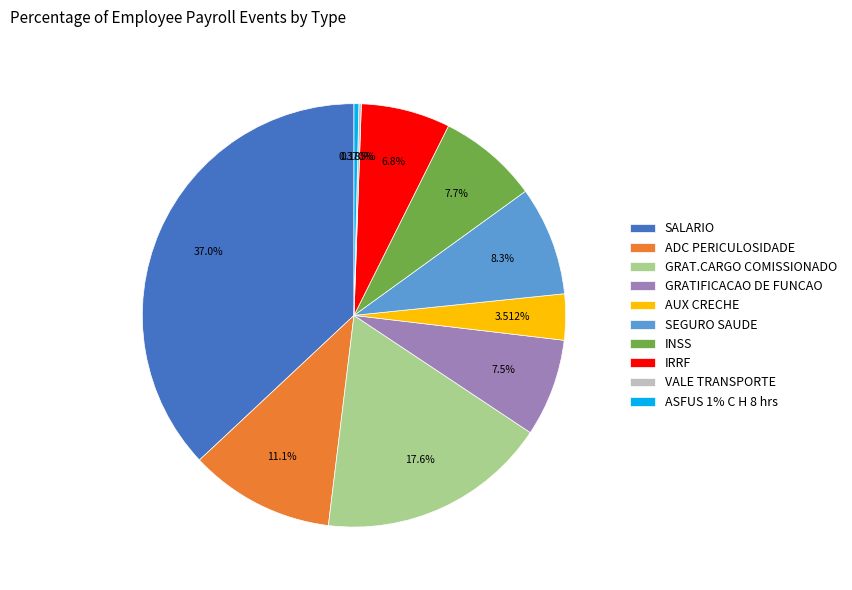

Is SALARIO the majority of the pie?

No